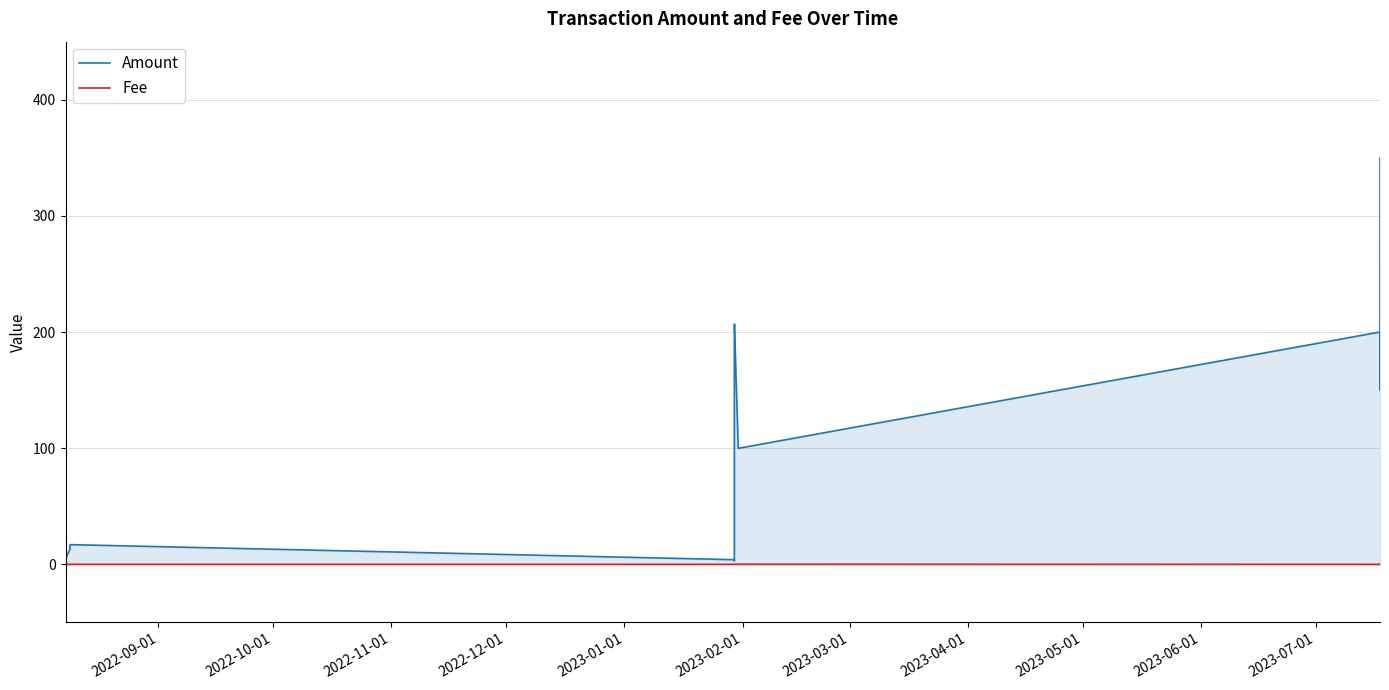

How many lines are shown in the chart?

2